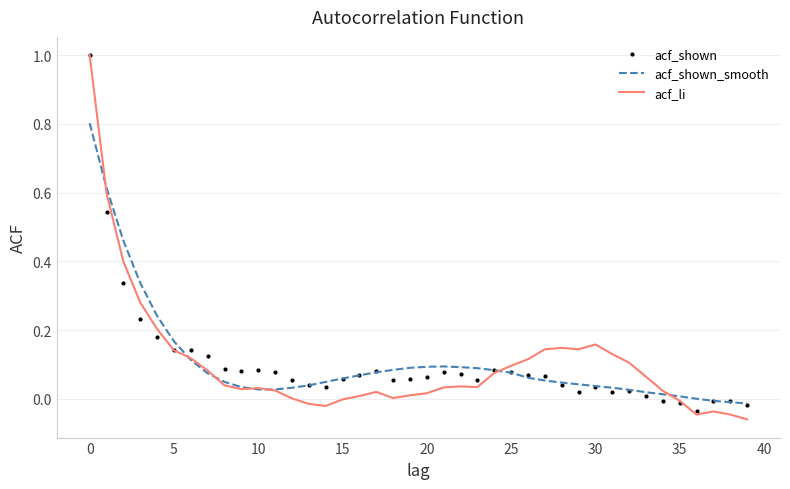

True or false: acf_li has more than 2 points higher than both neighbors.

True